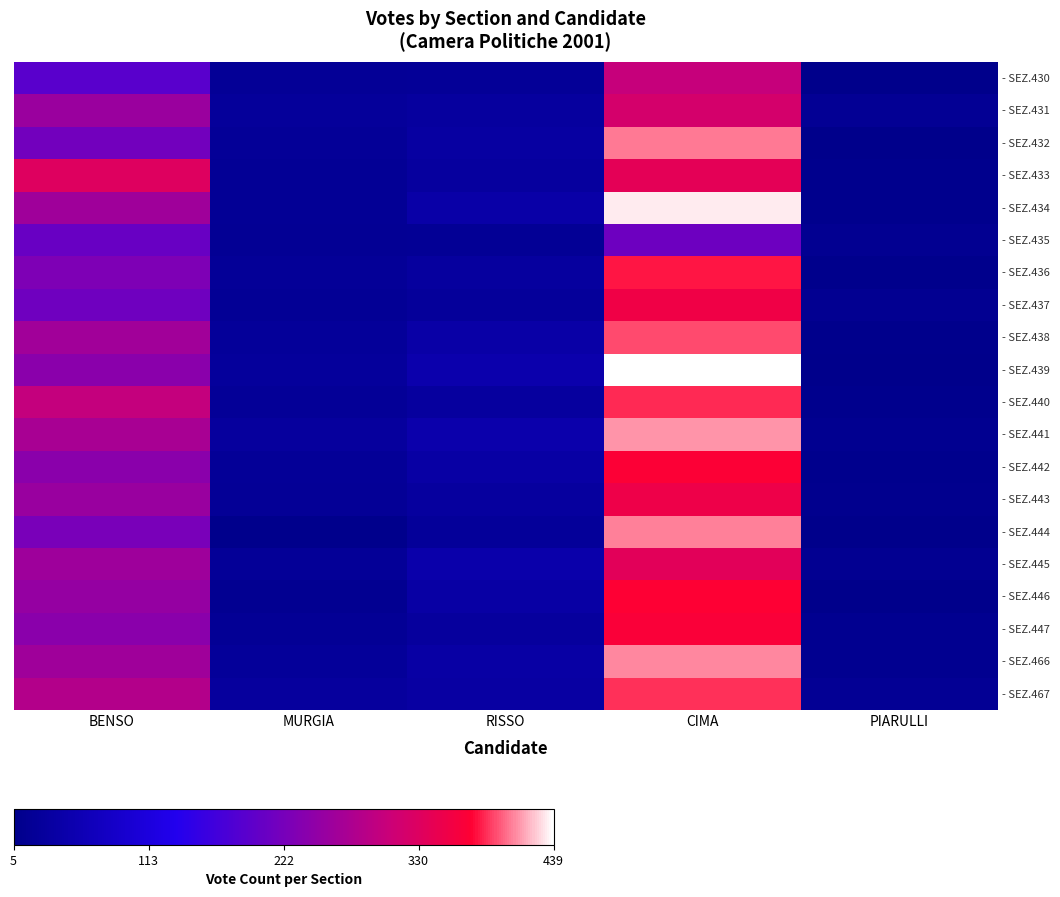

Count the number of data series in this chart.

20